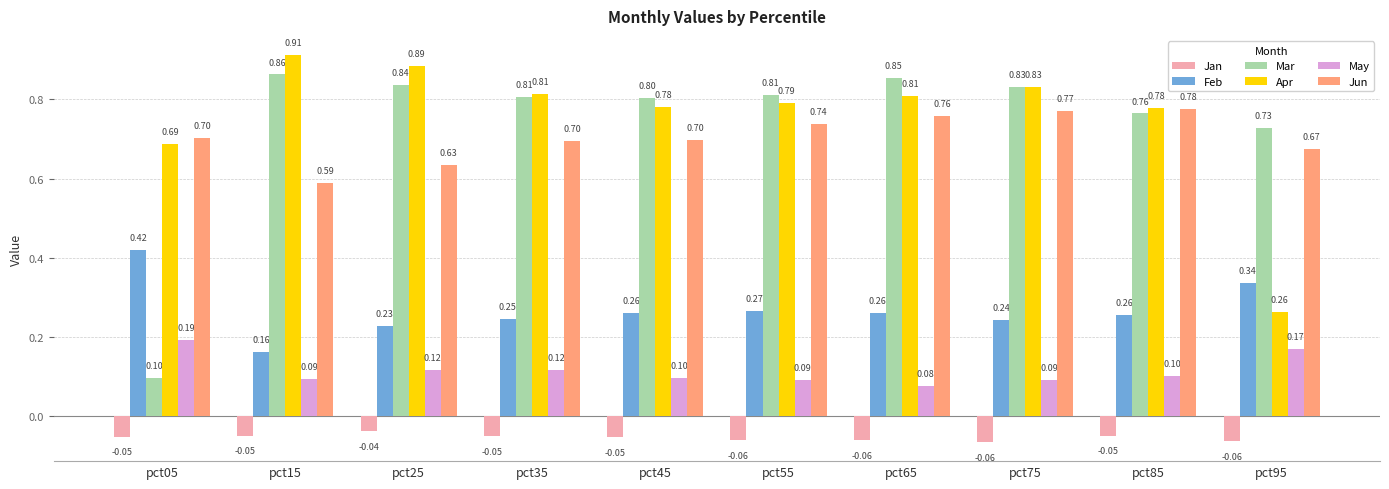

Which series has the widest spread of values?

Mar